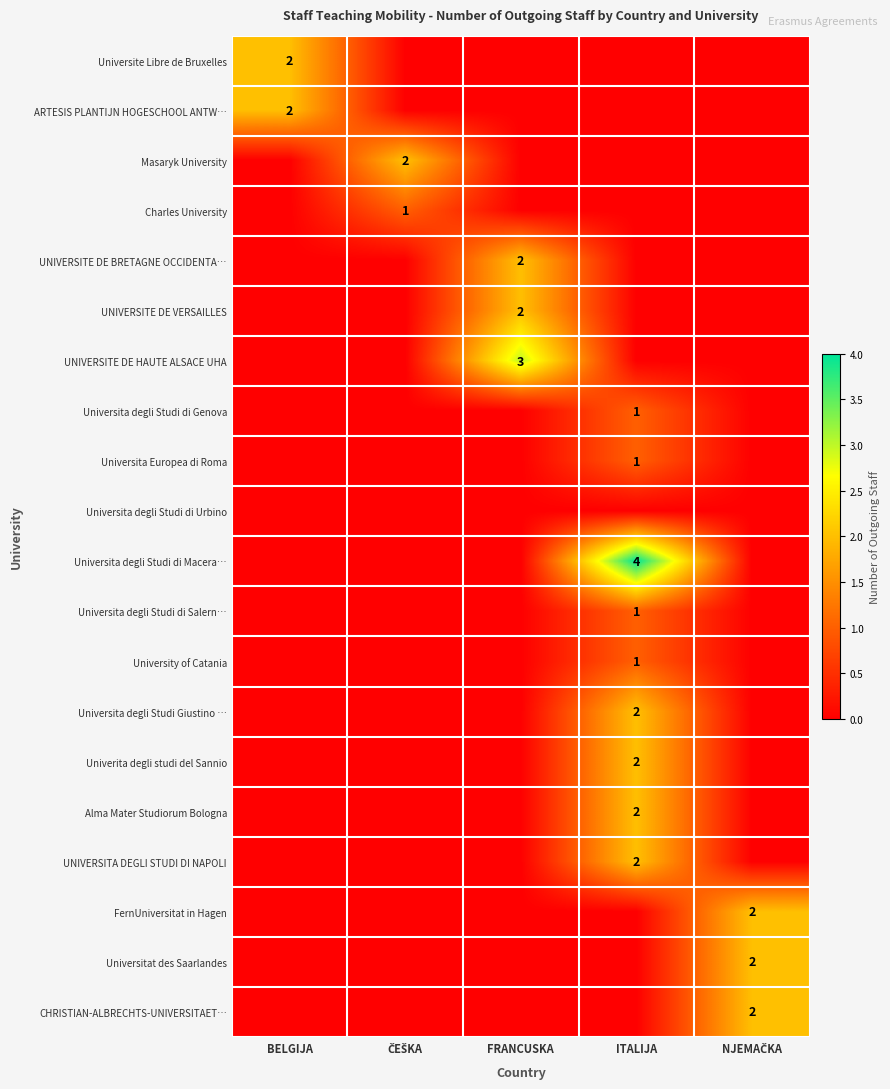

The value of Universita degli Studi di Macera… at ITALIJA is 2. True or false?

False